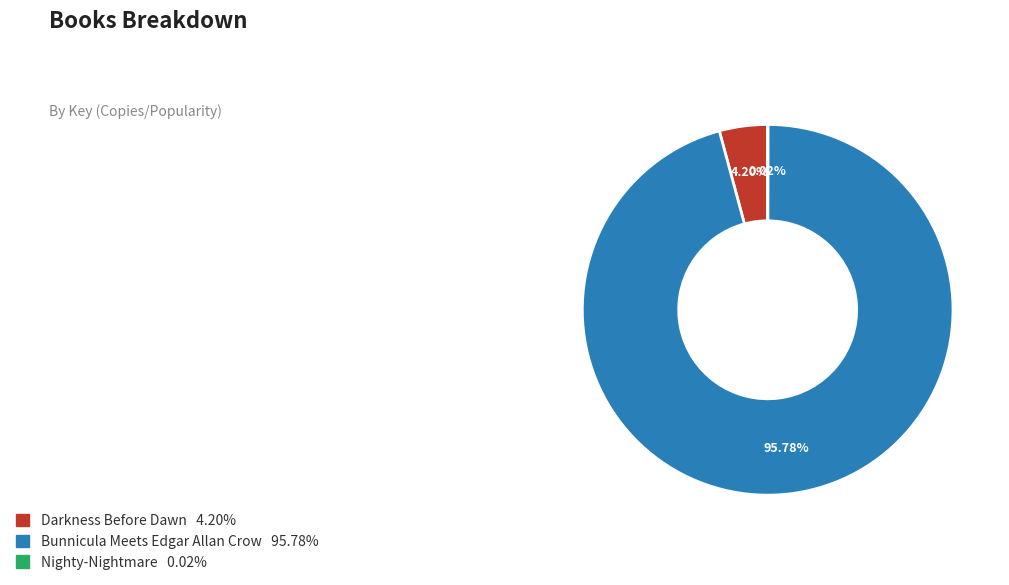

Does Bunnicula Meets Edgar Allan Crow 95.78% account for over 50% of the chart?

Yes